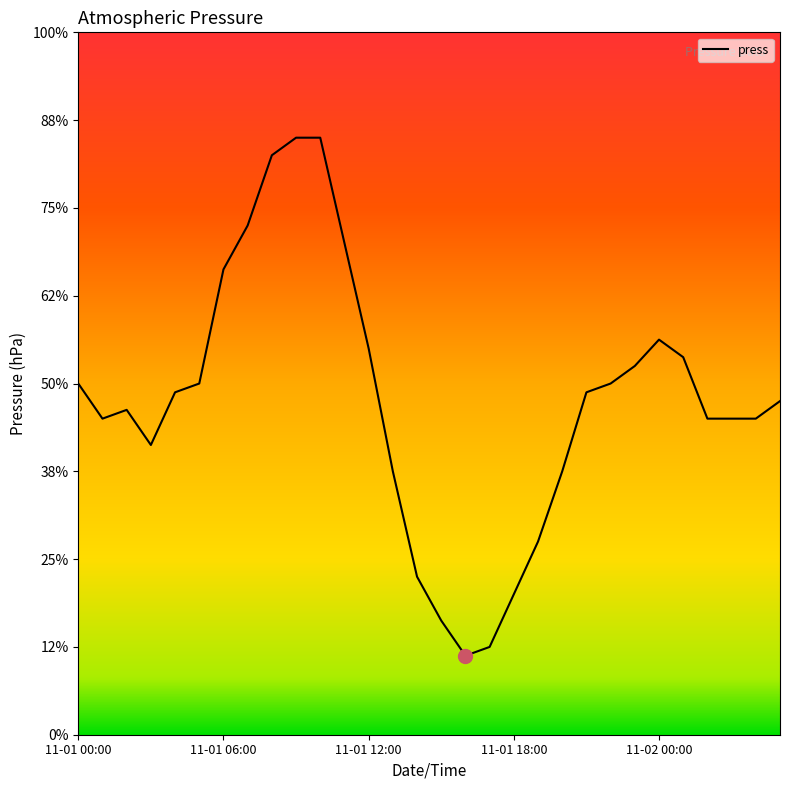

Rank the categories by value from highest to lowest.

9, 10, 8, 7, 11, 6, 24, 12, 25, 23, 11-01 00:00, 5, 22, 11-02 00:00, 21, 29, 11-01 12:00, 11-01 06:00, 26, 27, 28, 11-01 18:00, 13, 20, 19, 14, 18, 15, 17, 16